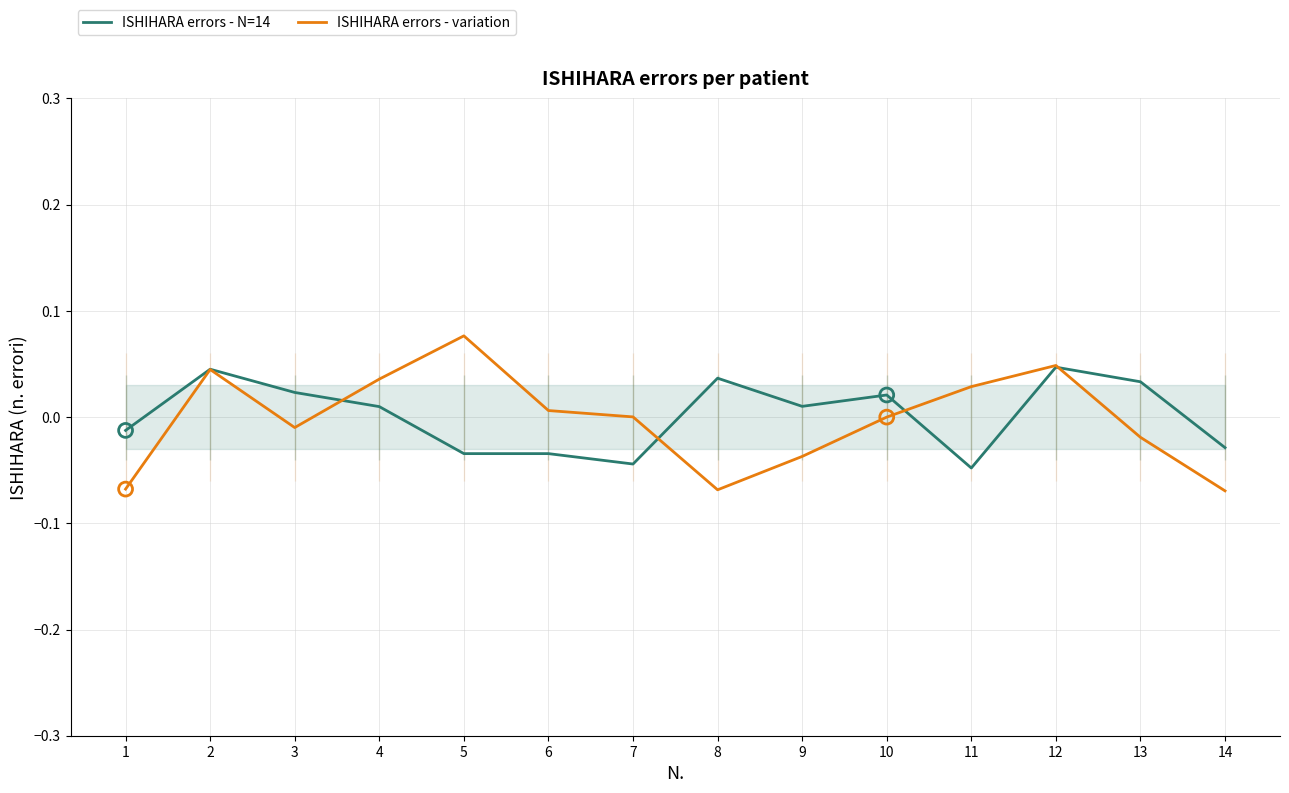

What are all the series names shown in the legend?

ISHIHARA errors - N=14, ISHIHARA errors - variation